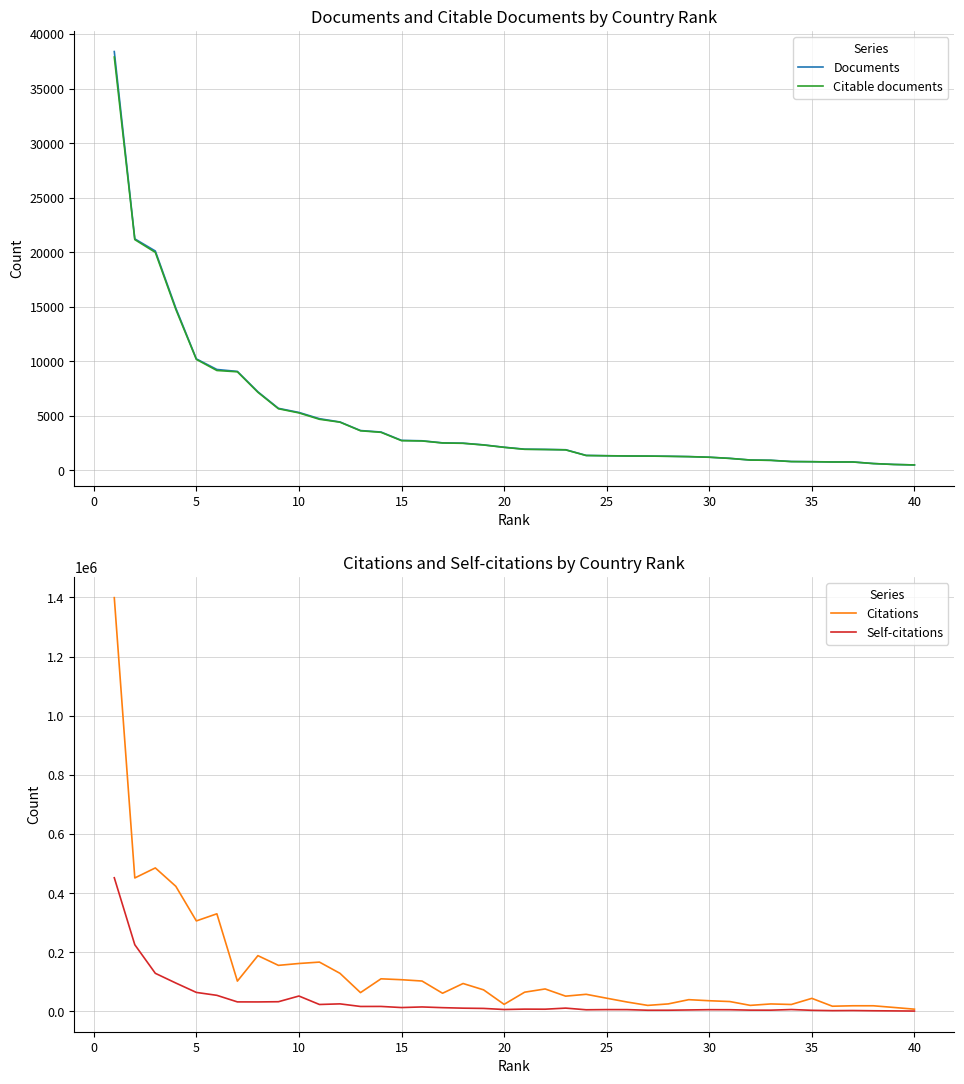

True or false: Citable documents has more than 1 interior local peaks.

False